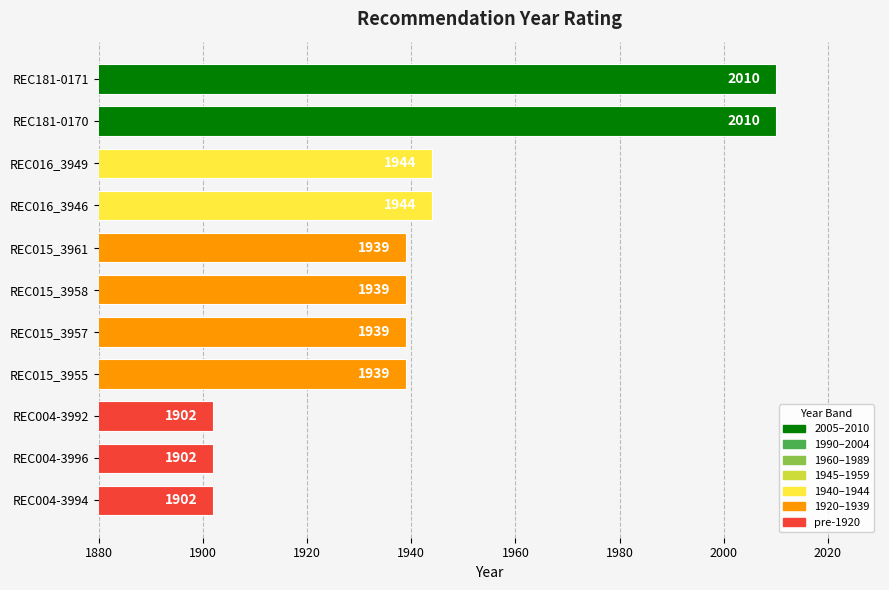

What is the value of the 1st bar from the top?

2010